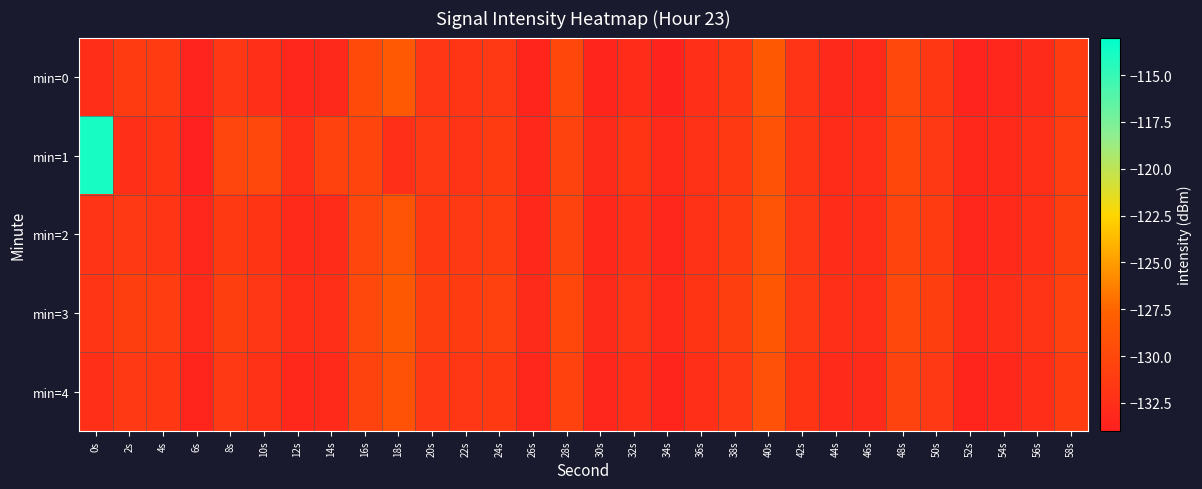

What is the total value across all series at 52s?

-666.2